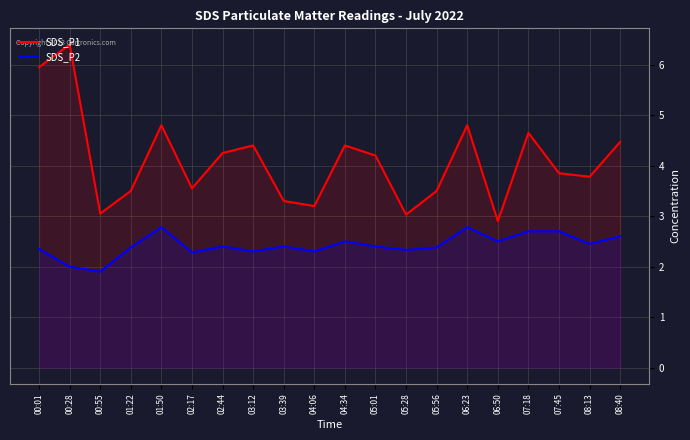

What is the value of the SDS_P1 point at the 4th from the left?

3.5